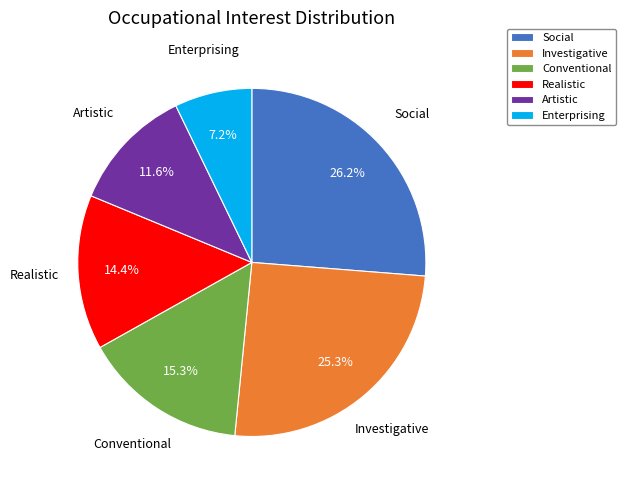

Which category has the biggest portion of the pie?

Social